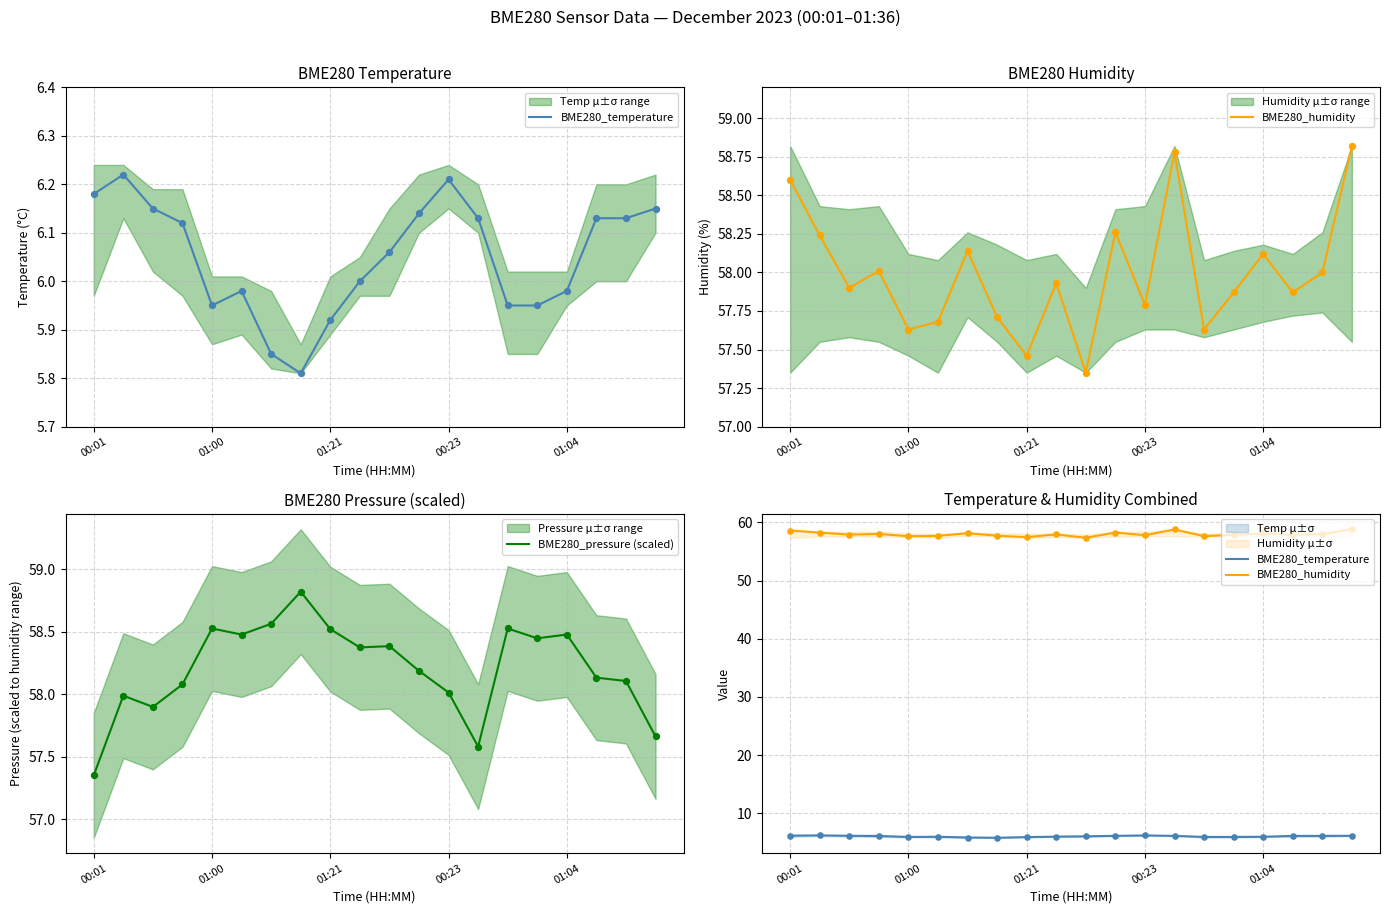

Which series has the largest total across all categories?

BME280_pressure (scaled)